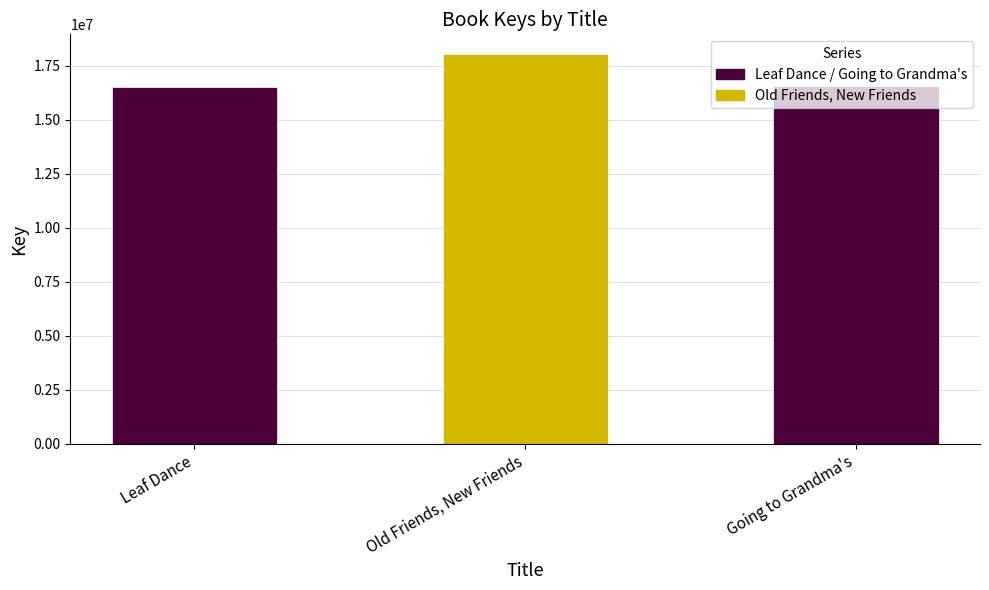

Rank the categories by value from lowest to highest.

Leaf Dance, Going to Grandma's, Old Friends, New Friends